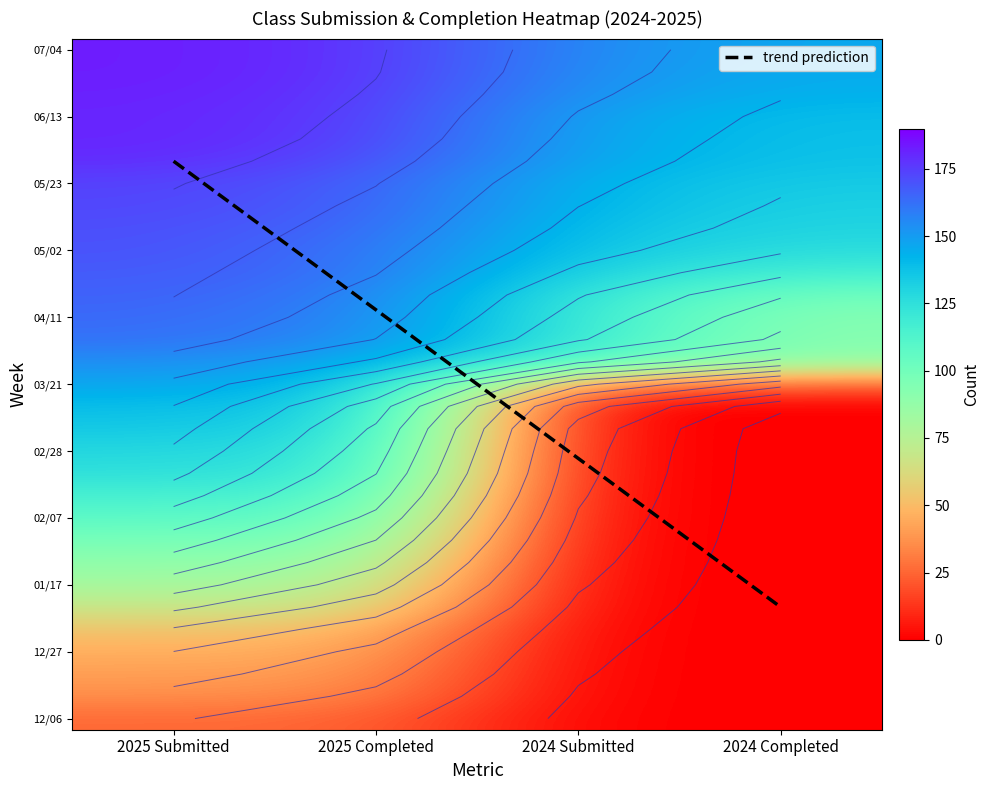

The value of 2025 Completed at 12/06 is 43. True or false?

False